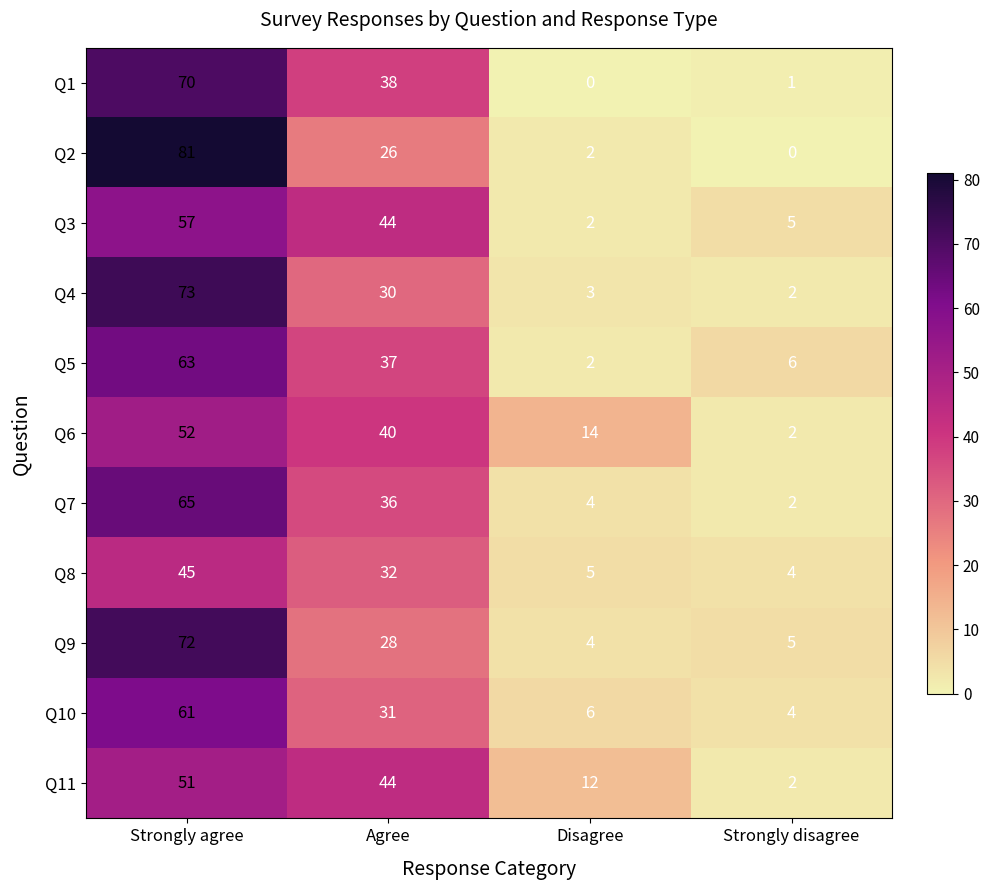

List the labels in order of Q2 value, smallest first.

Strongly disagree, Disagree, Agree, Strongly agree